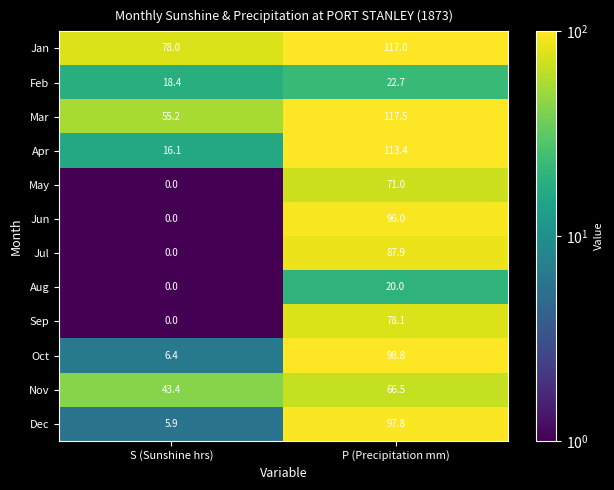

What is the average value of the Aug series?

10.0